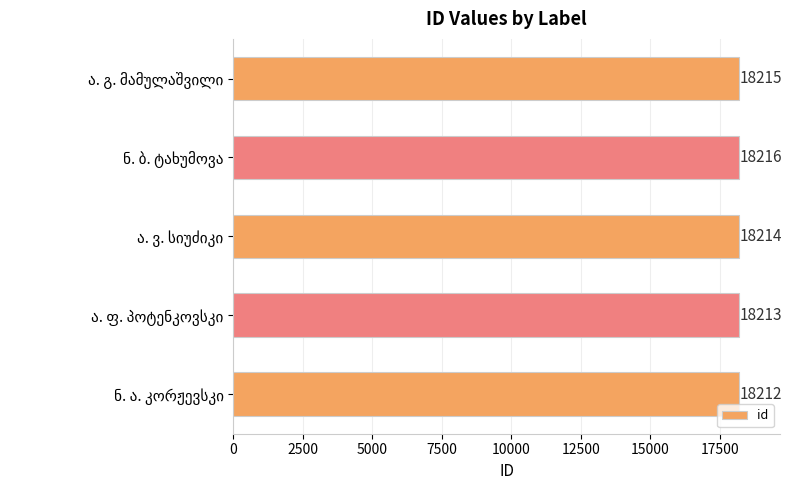

How many values are below 18214?

2